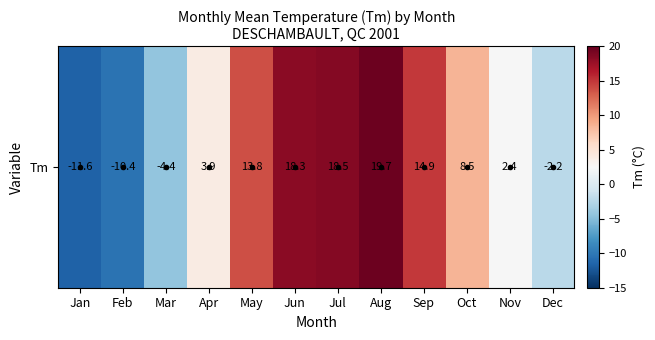

The chart shows a value of -14.8 at Feb. True or false?

False